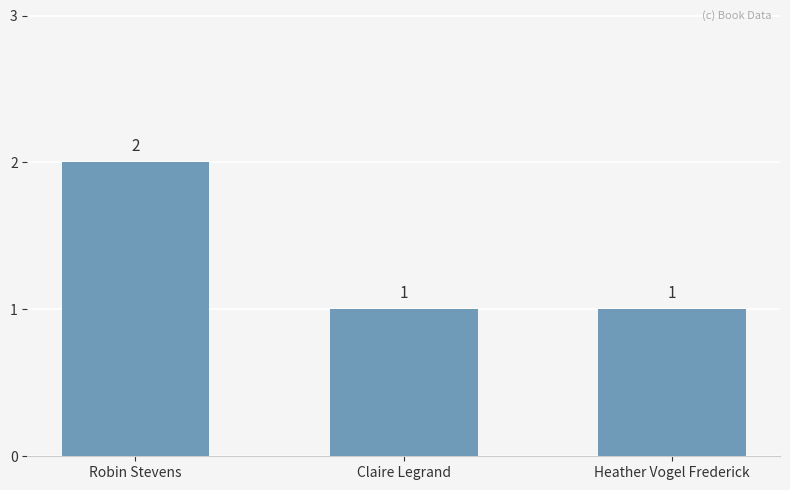

What is the sum of the values at Robin Stevens and Claire Legrand?

3